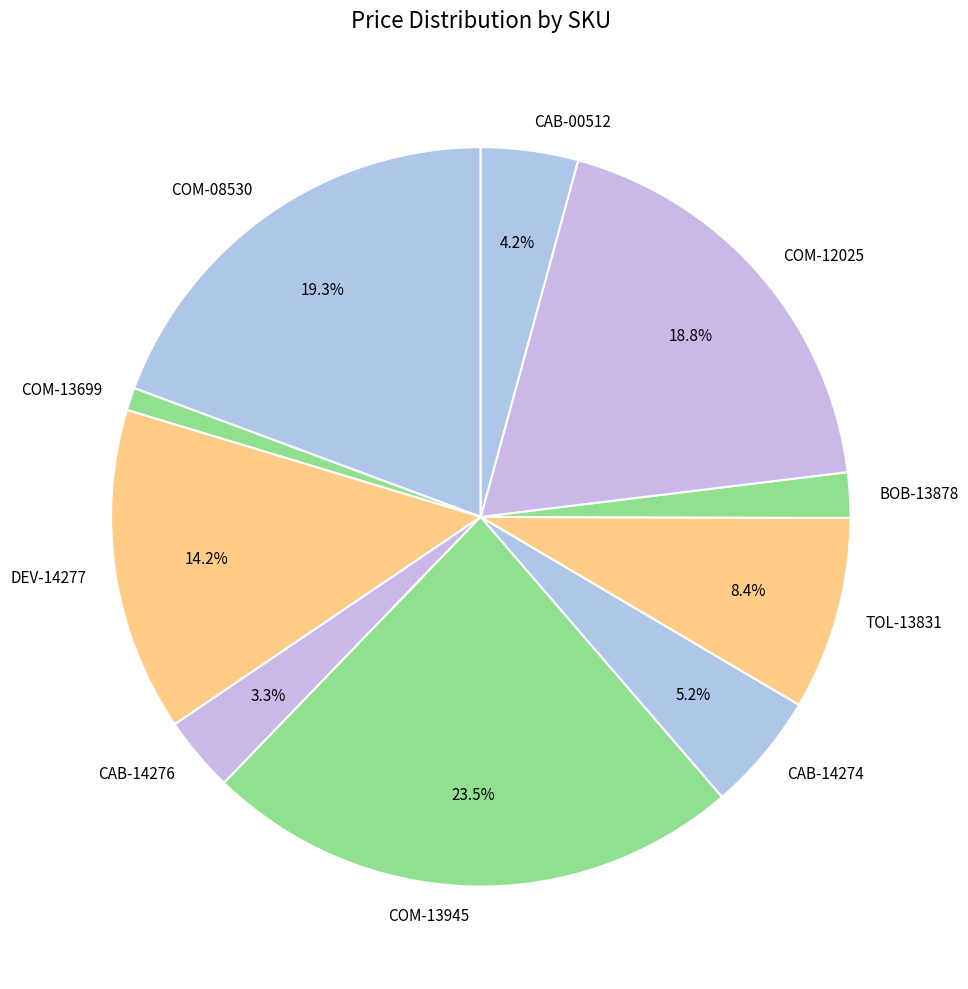

To the nearest percent, what is the difference between the CAB-14276 and COM-08530 slice percentages?

16%